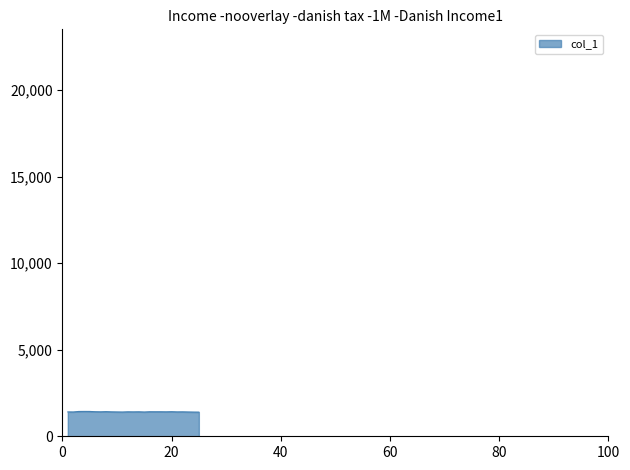

What is the smallest value displayed?

1395.5